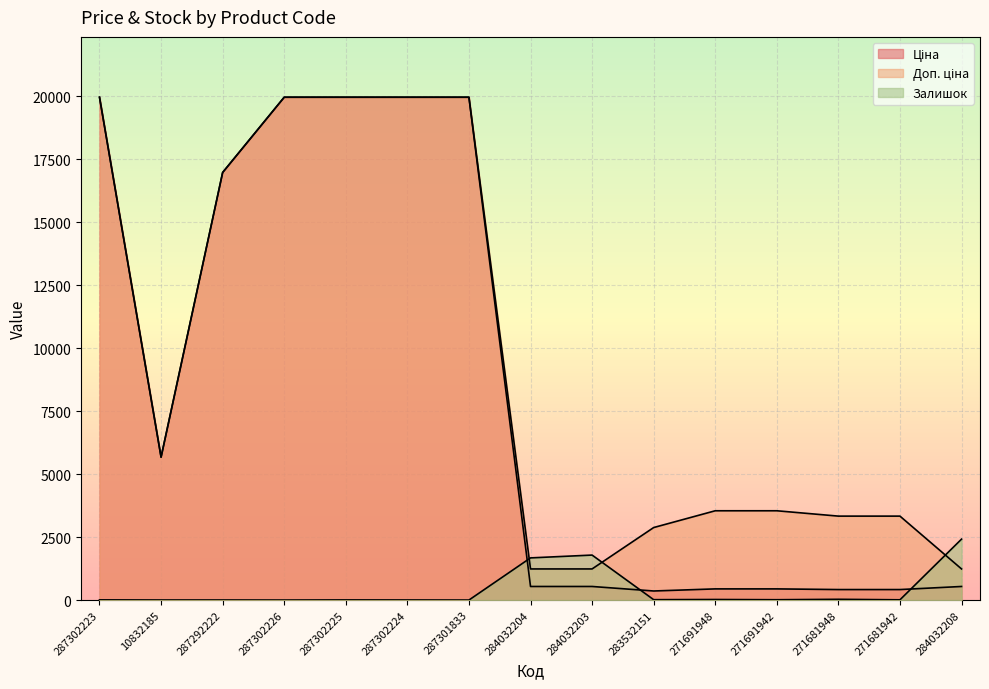

Which label corresponds to the largest value in the chart?

287302223